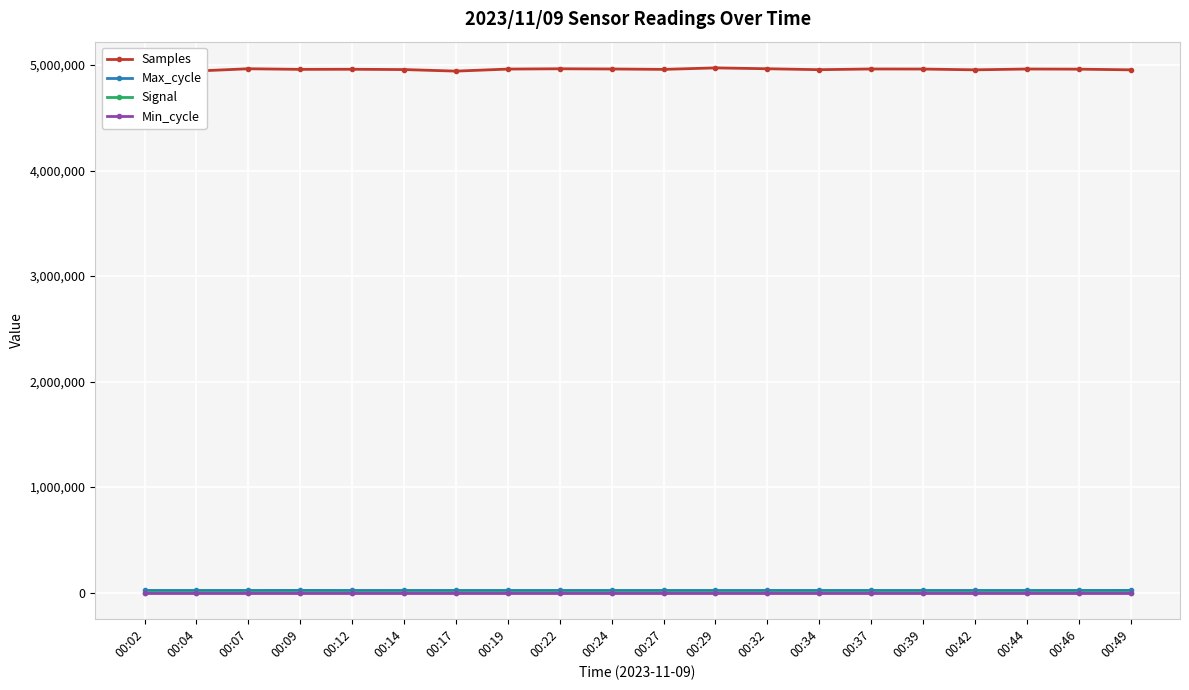

What are all the series names shown in the legend?

Samples, Max_cycle, Signal, Min_cycle